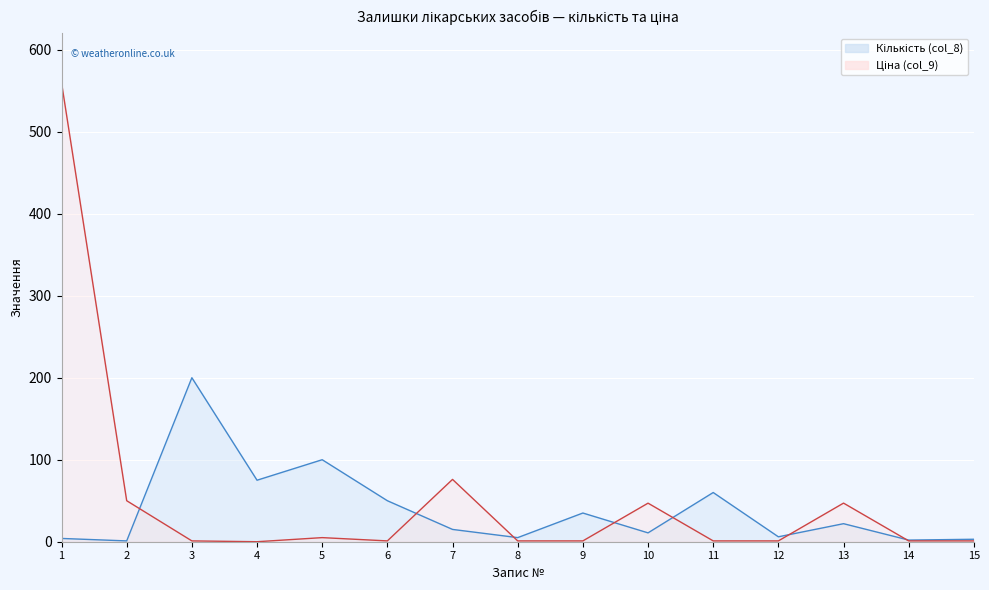

Count the number of data series in this chart.

2